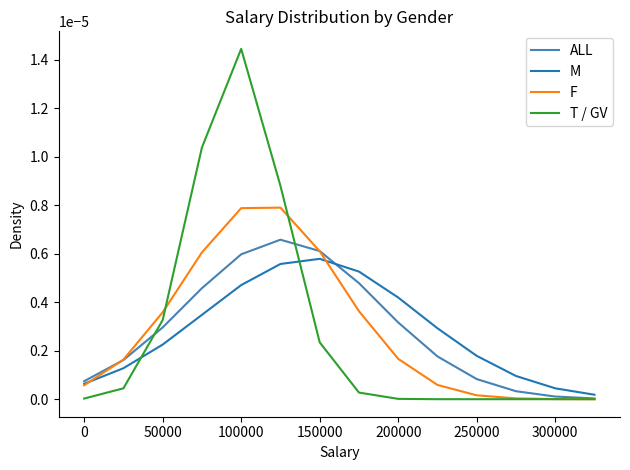

How many lines are shown in the chart?

4